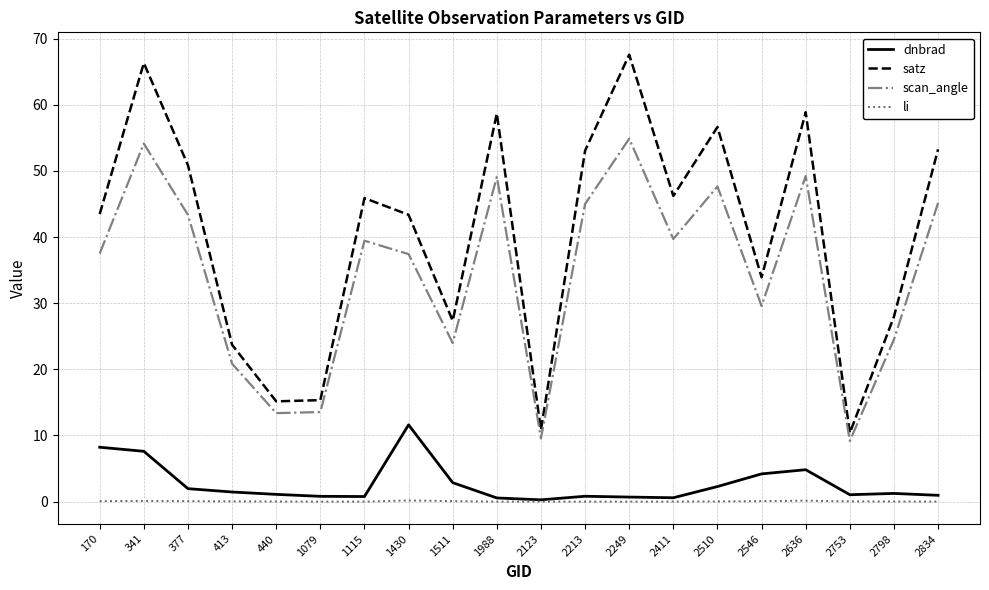

What is the sum of all dnbrad values?

53.8